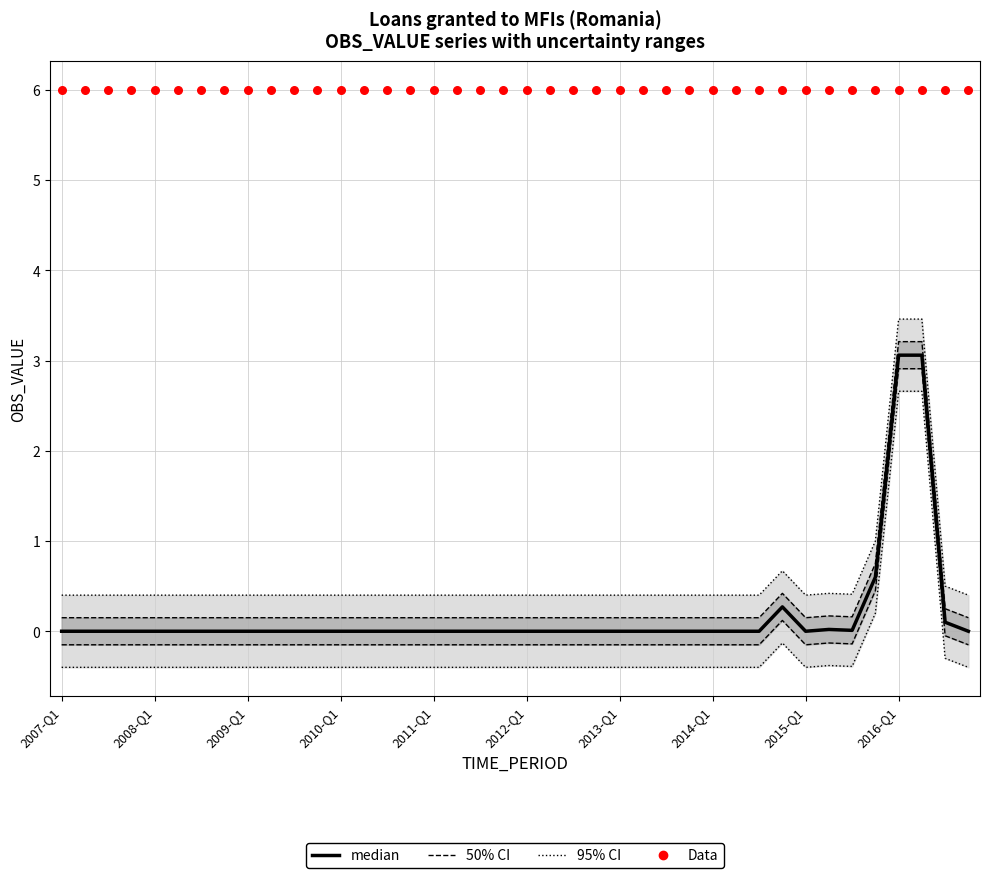

Which series has the largest total across all categories?

Data